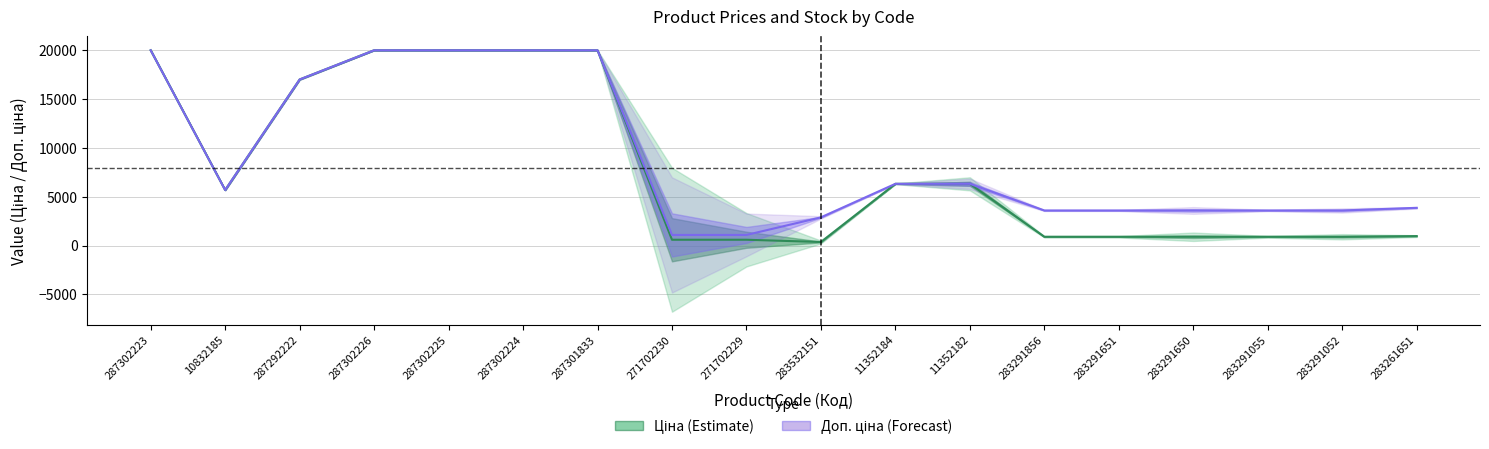

What are all the series names shown in the legend?

Ціна, Доп. ціна